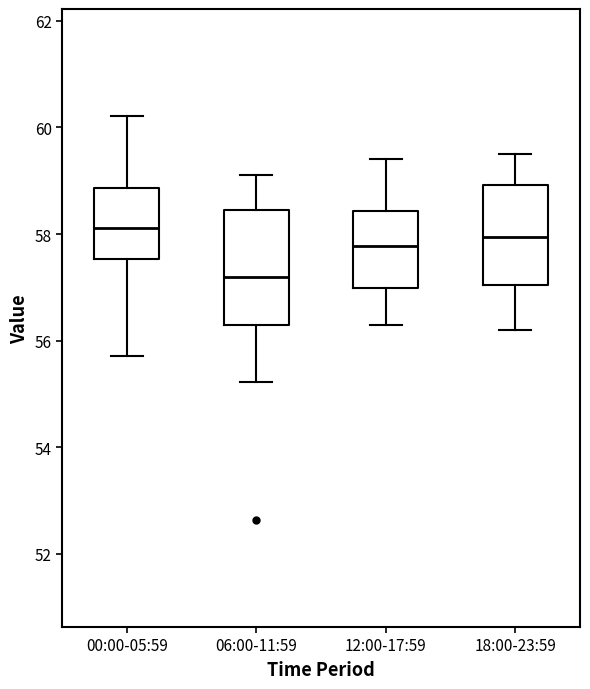

Reading left to right, transcribe this box plot: for each box, give where its median line is, the range the box spans, and where its two whiskers end, as read against the y-axis. The values are not printed on the chart, so give them approximately, as read against the axis.

00:00-05:59: median 58.2, box 57.6 to 58.8, whiskers 55.8 to 60.2
06:00-11:59: median 57.2, box 56.2 to 58.4, whiskers 55.2 to 59.2
12:00-17:59: median 57.8, box 57.0 to 58.4, whiskers 56.4 to 59.4
18:00-23:59: median 58.0, box 57.0 to 59.0, whiskers 56.2 to 59.6